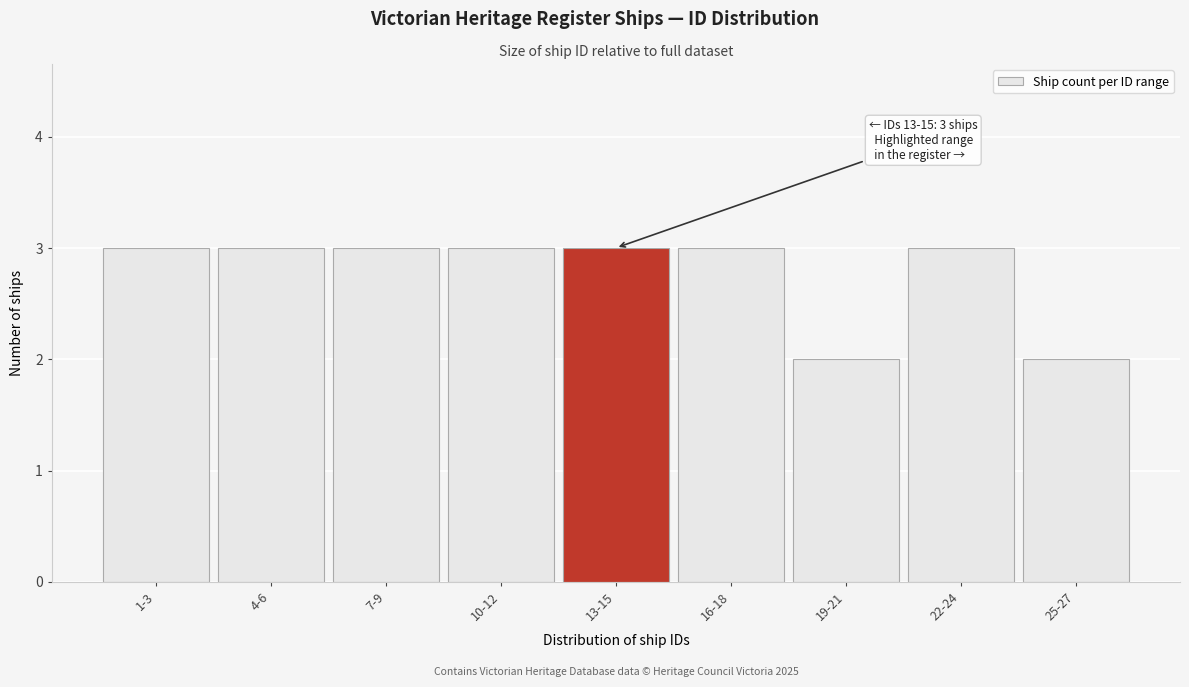

Reading right to left, list all the values displayed in this chart.

25-27=2	22-24=3	19-21=2	16-18=3	13-15=3	10-12=3	7-9=3	4-6=3	1-3=3